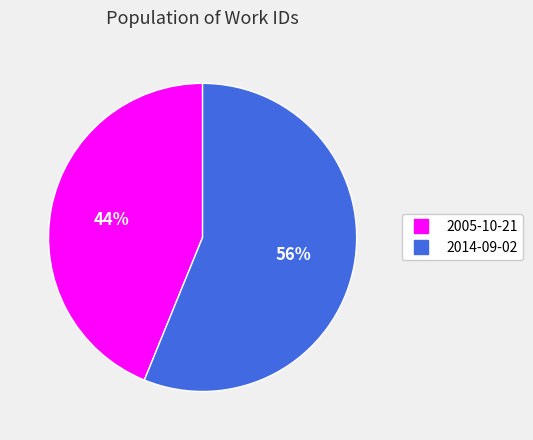

The 2014-09-02 slice represents 56% of the pie. True or false?

True